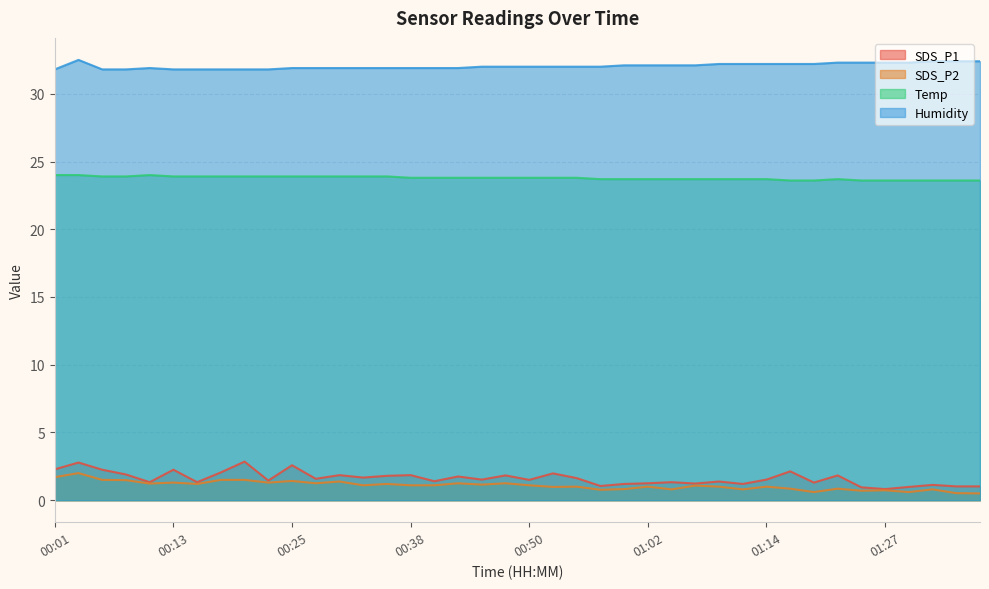

What is the difference between the highest and lowest values at 00:35?

30.7